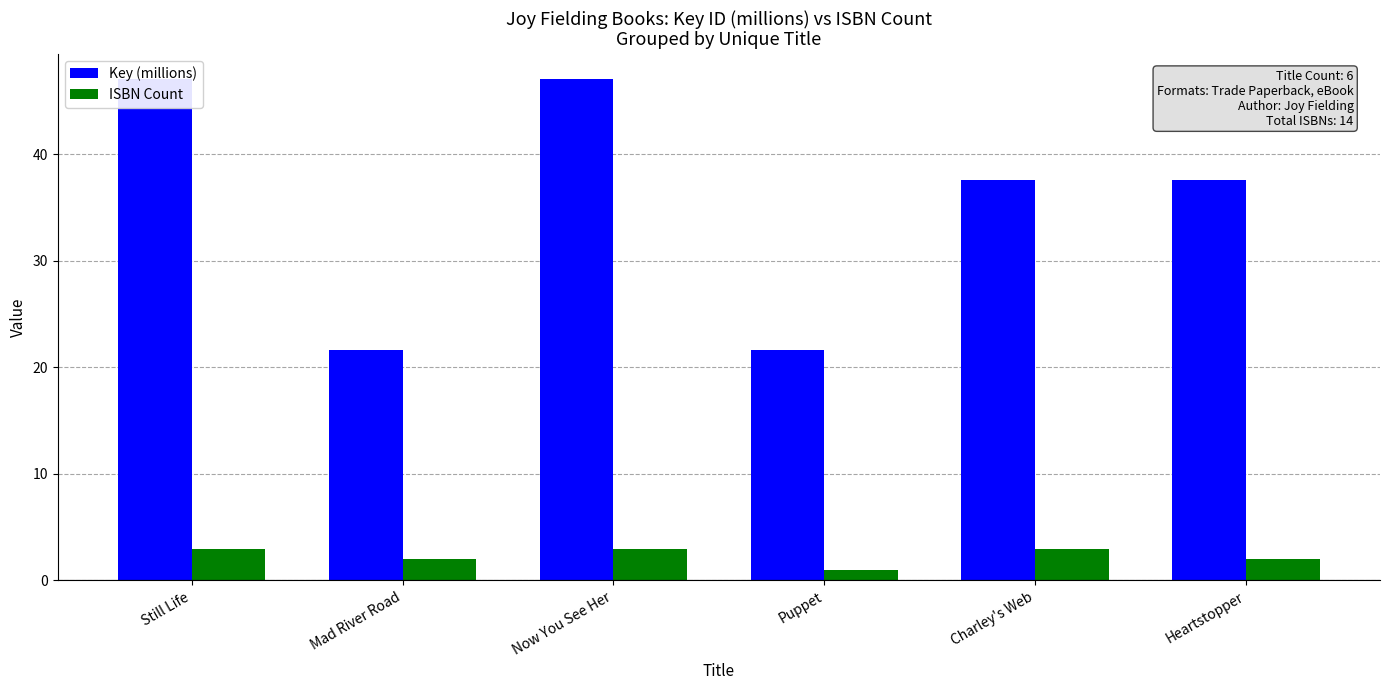

How many groups of bars are there?

6